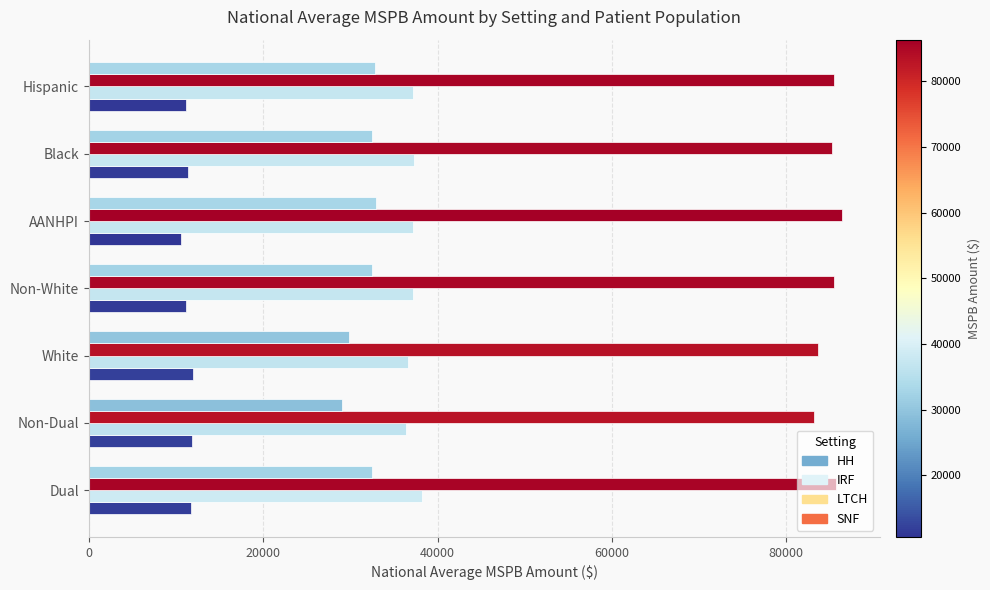

At Non-White, list the series in order from largest to smallest.

LTCH, IRF, SNF, HH